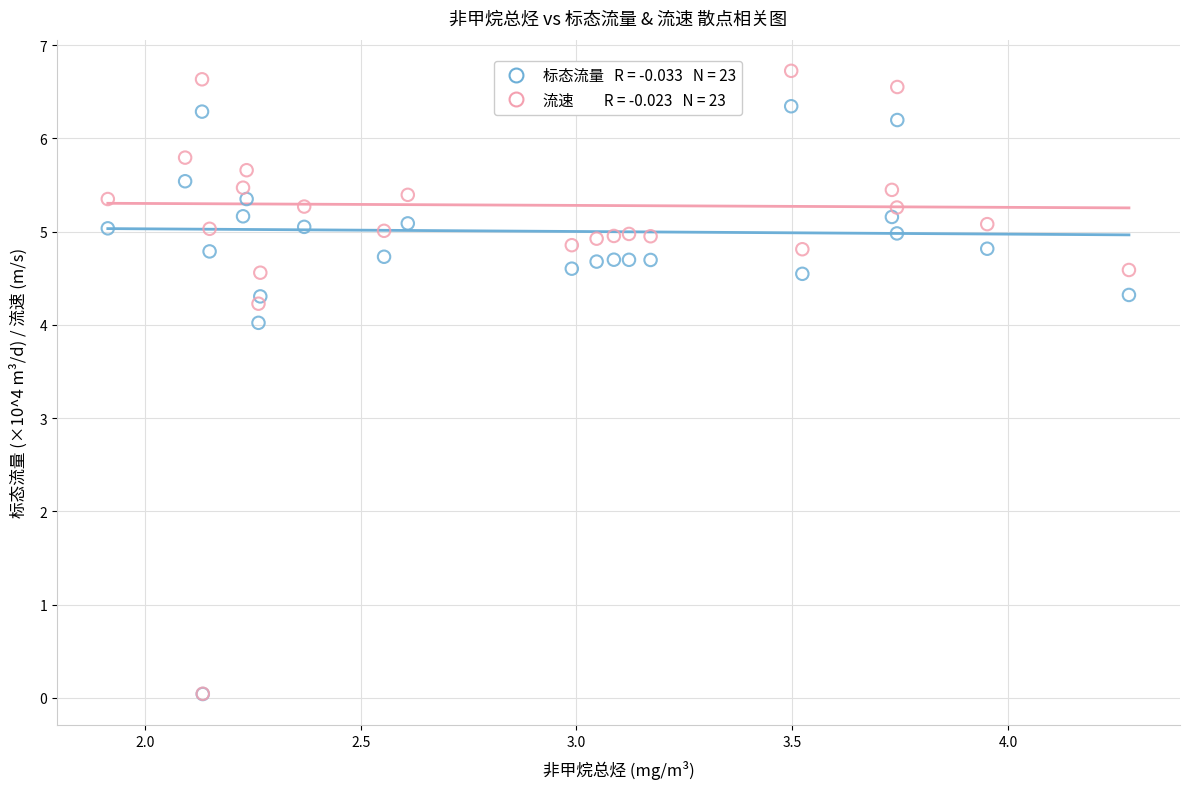

Across all series, what Y value is closest to 3?

4.0